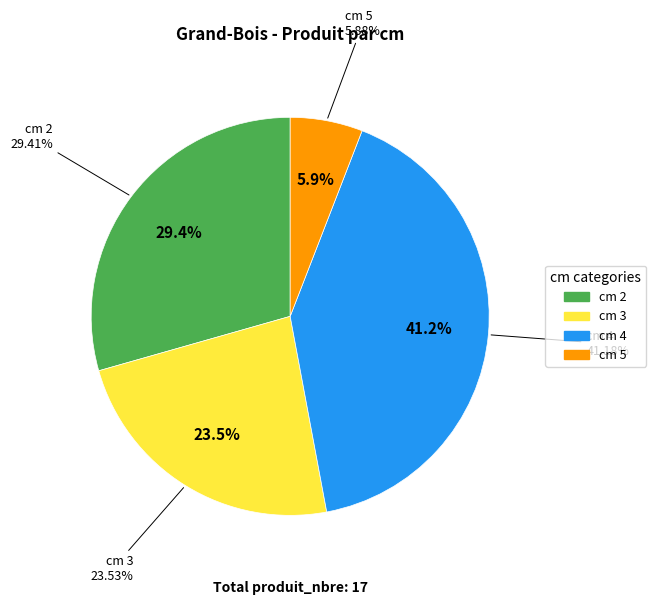

Combined, what portion of the pie is 5 and 4?

47.1%